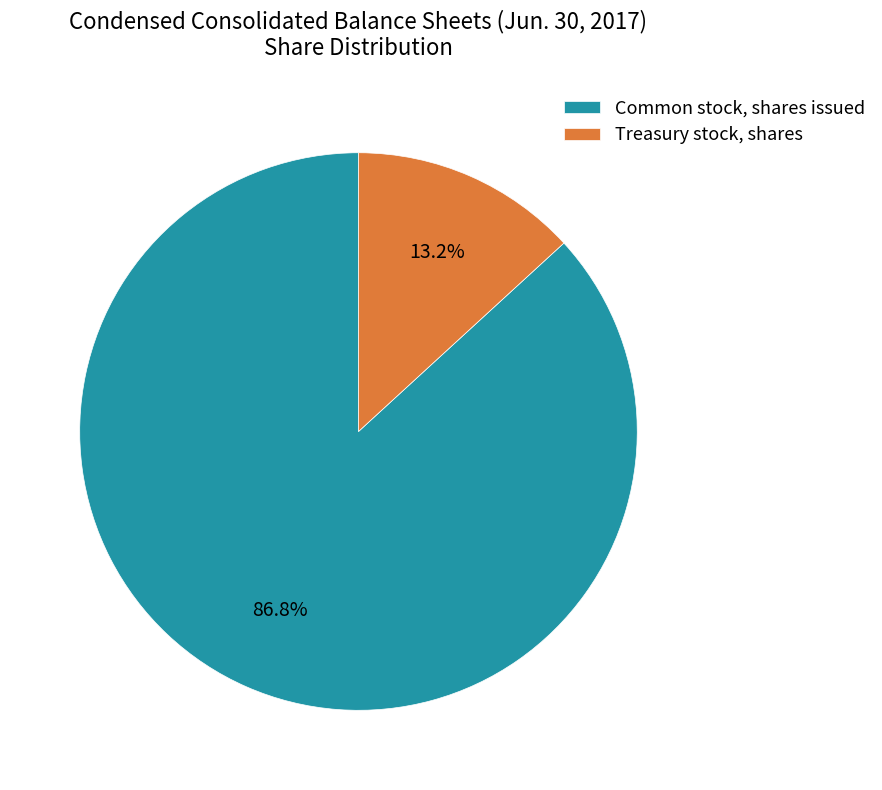

Count the number of slices in the pie.

2